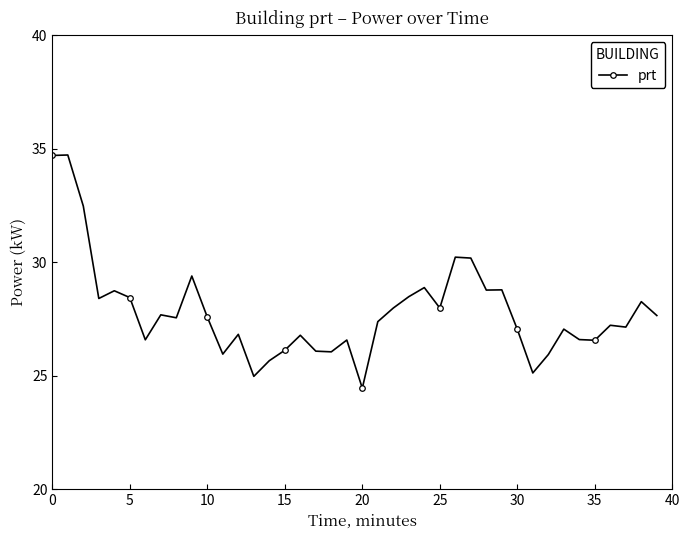

What is the maximum value shown in the chart?

34.7